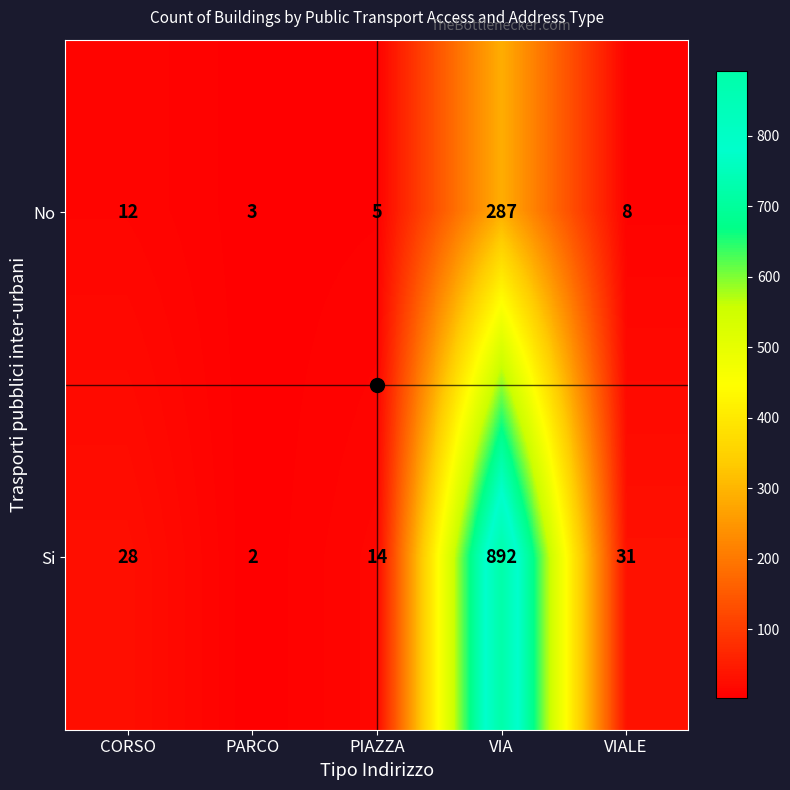

How many data points in Si are less than 28?

2